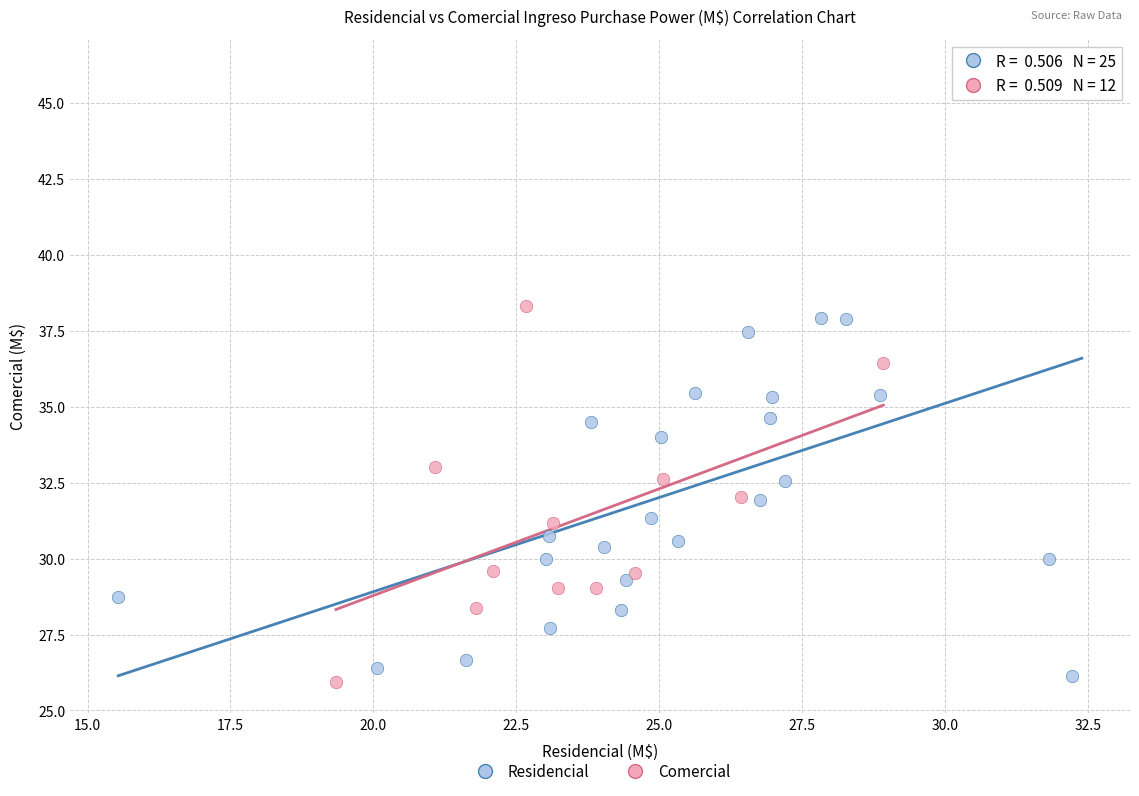

Which series reaches the minimum Y coordinate?

Comercial